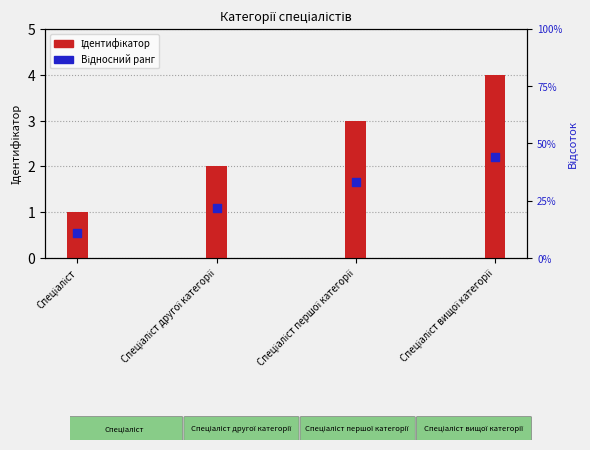

Which series contains the highest Y value?

Ідентифікатор